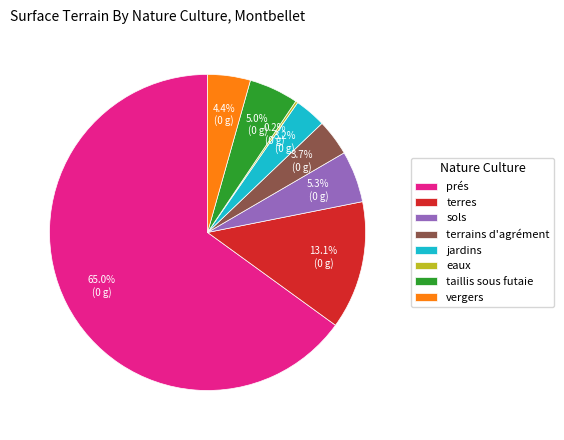

What percentage is NOT represented by terres?

86.9%